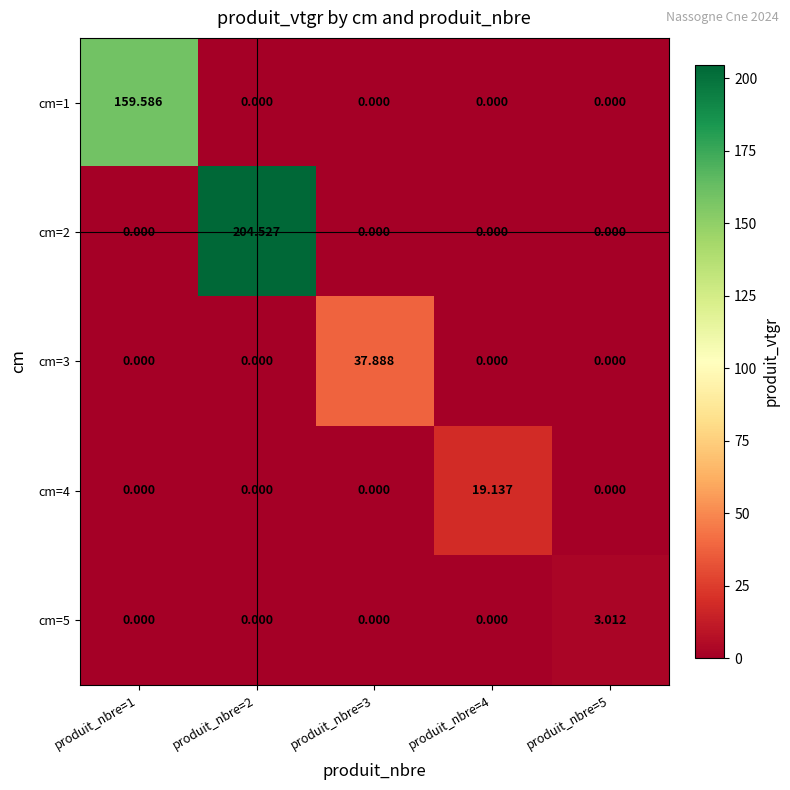

Between produit_nbre=2 and produit_nbre=4, which series saw the biggest shift?

cm=2